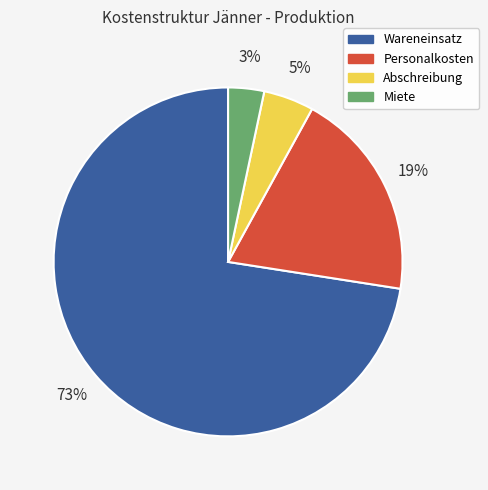

Combined, do Miete and Wareneinsatz account for over 50%?

Yes